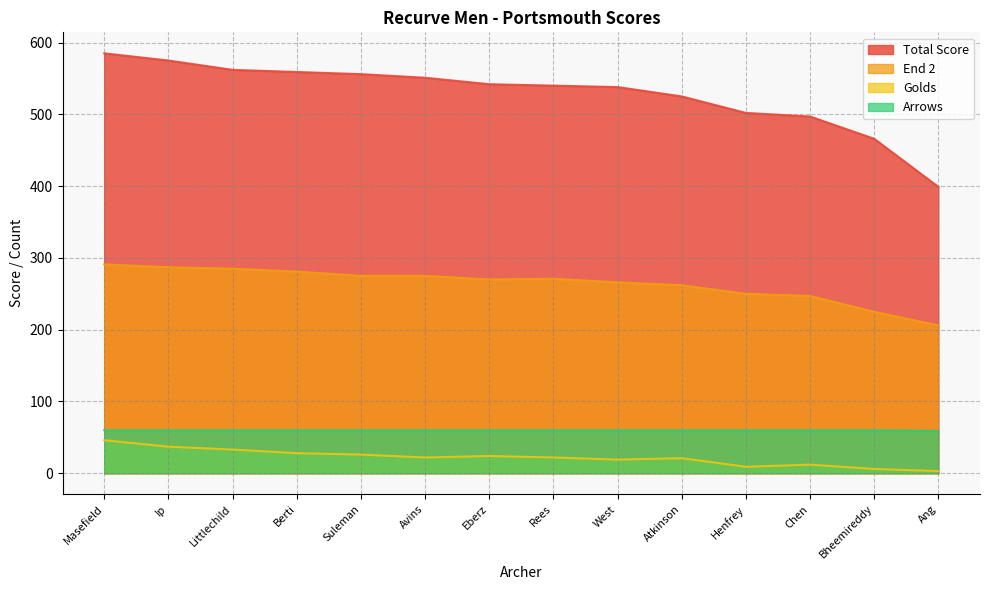

True or false: Arrows and Golds intersect in this chart.

False